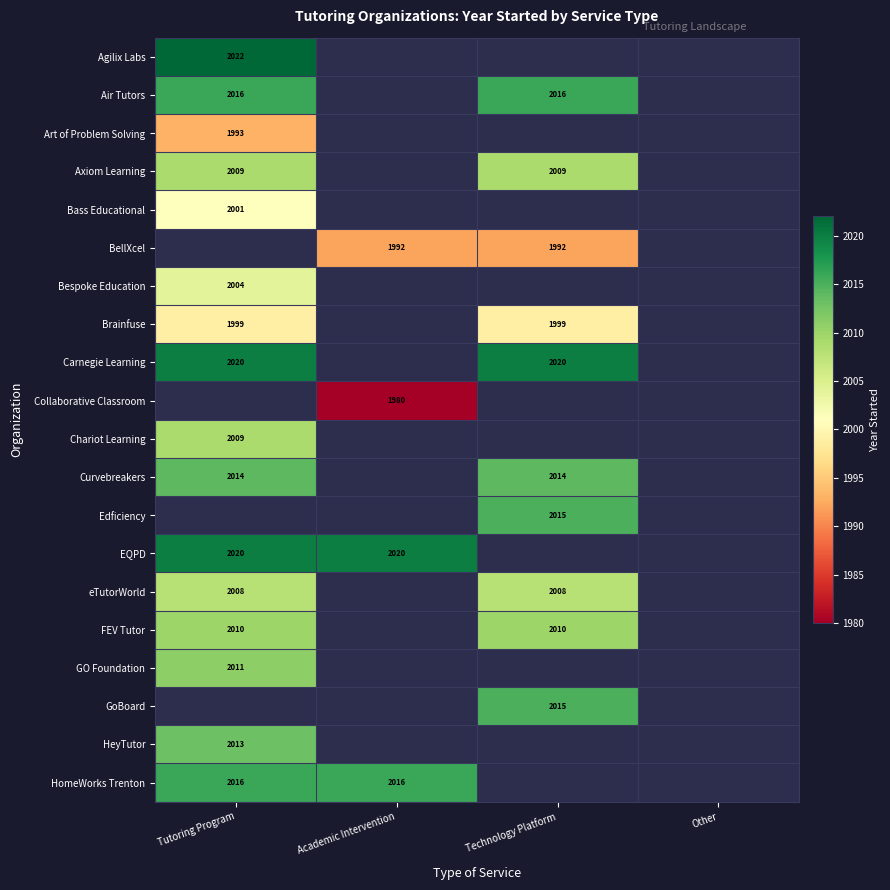

The value of HomeWorks Trenton at Tutoring Program is 2016. True or false?

True